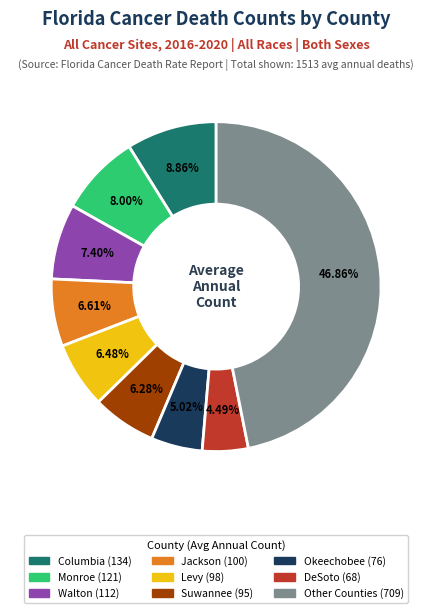

Is there any slice that represents more than half of the pie?

No